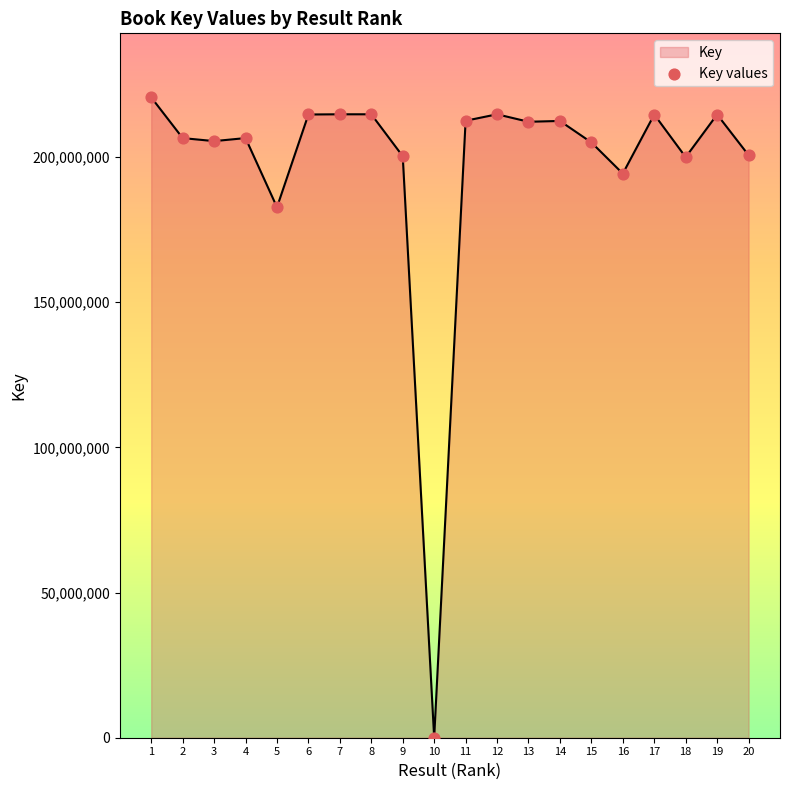

Approximately how many times larger is the value at 7 compared to 12?

1.0